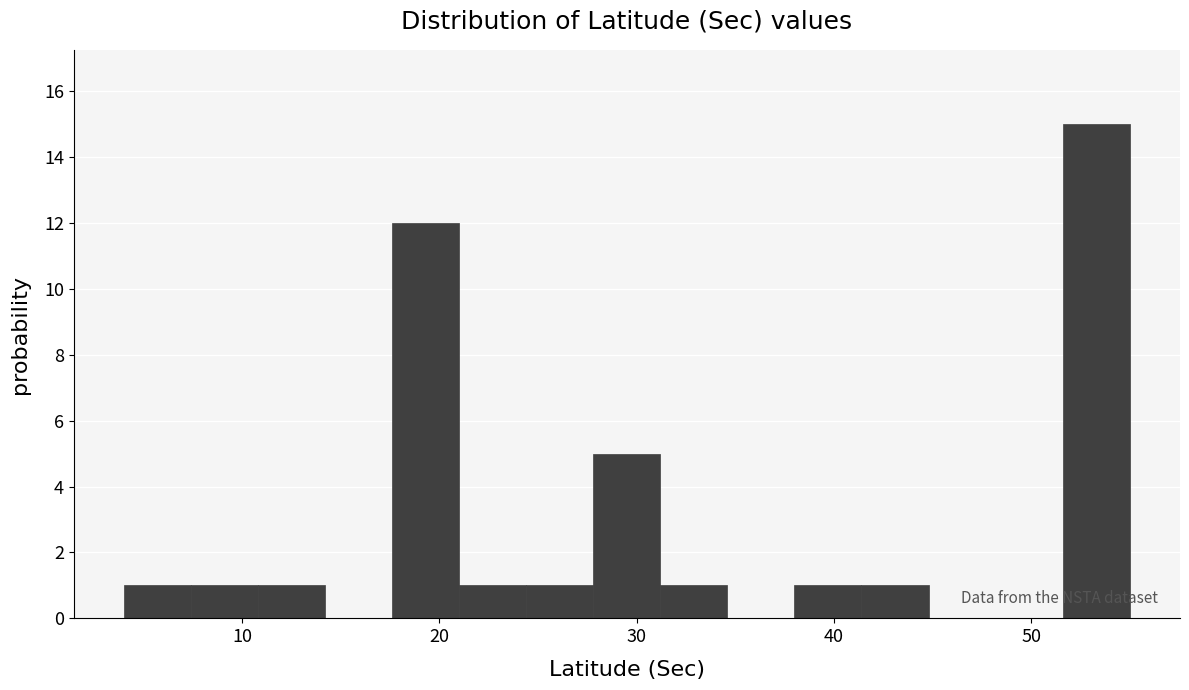

Around what value on the x-axis is the tallest bar? Give the approximate position of its centre, as read against the axis.

53